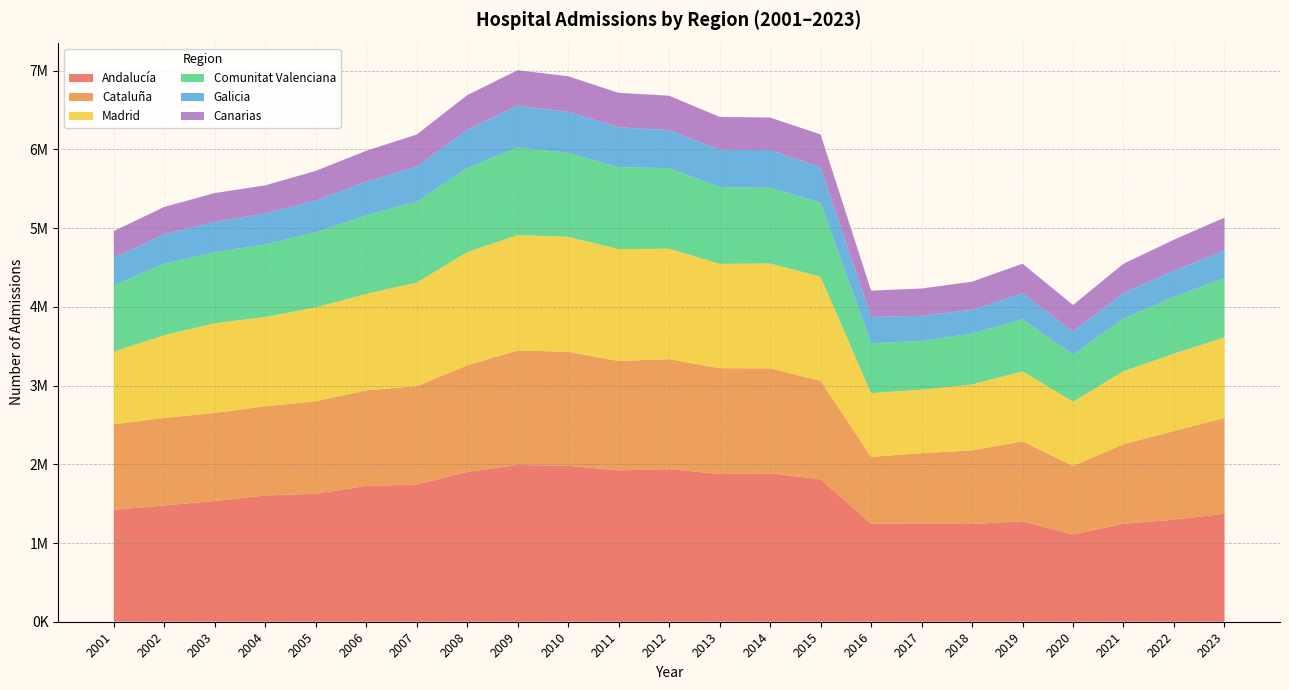

Reading left to right, extract all data points from this chart.

Andalucía: 2001=1422155	2002=1478076	2003=1533794	2004=1603944	2005=1625974	2006=1725614	2007=1742773	2008=1903656	2009=1992129	2010=1980358	2011=1923010	2012=1939072	2013=1876284	2014=1886575	2015=1808589	2016=1245462	2017=1242662	2018=1241138	2019=1276130	2020=1108408	2021=1245238	2022=1297009	2023=1372072
Cataluña: 2001=1086195	2002=1110985	2003=1119357	2004=1133877	2005=1175904	2006=1213357	2007=1250304	2008=1354027	2009=1454407	2010=1450000	2011=1389473	2012=1397539	2013=1344806	2014=1332989	2015=1251076	2016=849738	2017=898959	2018=935610	2019=1016800	2020=870416	2021=1010159	2022=1126868	2023=1217279
Madrid: 2001=924430	2002=1050870	2003=1139808	2004=1133954	2005=1191924	2006=1226027	2007=1315392	2008=1437581	2009=1465439	2010=1459440	2011=1421860	2012=1402797	2013=1326404	2014=1331389	2015=1323339	2016=808917	2017=806325	2018=836684	2019=888286	2020=816674	2021=927624	2022=982526	2023=1023755
Comunitat Valenciana: 2001=841682	2002=909228	2003=900991	2004=922646	2005=954396	2006=997664	2007=1028477	2008=1069040	2009=1115909	2010=1066864	2011=1039960	2012=1024330	2013=974660	2014=961710	2015=942937	2016=634499	2017=619178	2018=648037	2019=661833	2020=599085	2021=669576	2022=720100	2023=755112
Galicia: 2001=349197	2002=373035	2003=386403	2004=393374	2005=401952	2006=426900	2007=445102	2008=487952	2009=528388	2010=521753	2011=508280	2012=481080	2013=475072	2014=478561	2015=449486	2016=334413	2017=319766	2018=302286	2019=330956	2020=294237	2021=323618	2022=333090	2023=348249
Canarias: 2001=339865	2002=348229	2003=365957	2004=356396	2005=378019	2006=393560	2007=407965	2008=438001	2009=450923	2010=451881	2011=436718	2012=438339	2013=416589	2014=414568	2015=415422	2016=333655	2017=346763	2018=356435	2019=374247	2020=335375	2021=371783	2022=394221	2023=417539